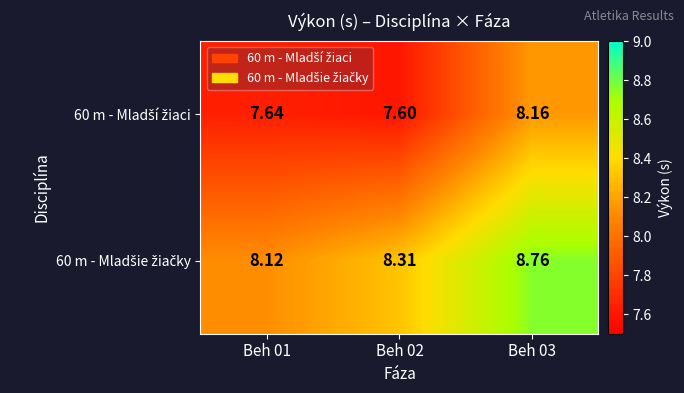

At how many categories does at least one series exceed 7?

3